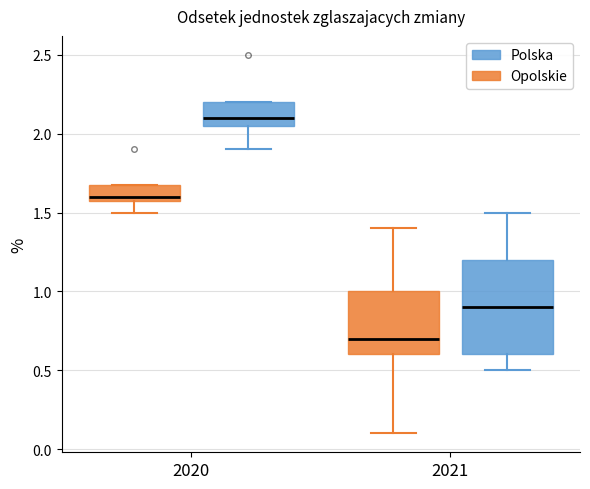

Which box is the tallest, from its lower edge to its upper edge?

2021 (Polska)